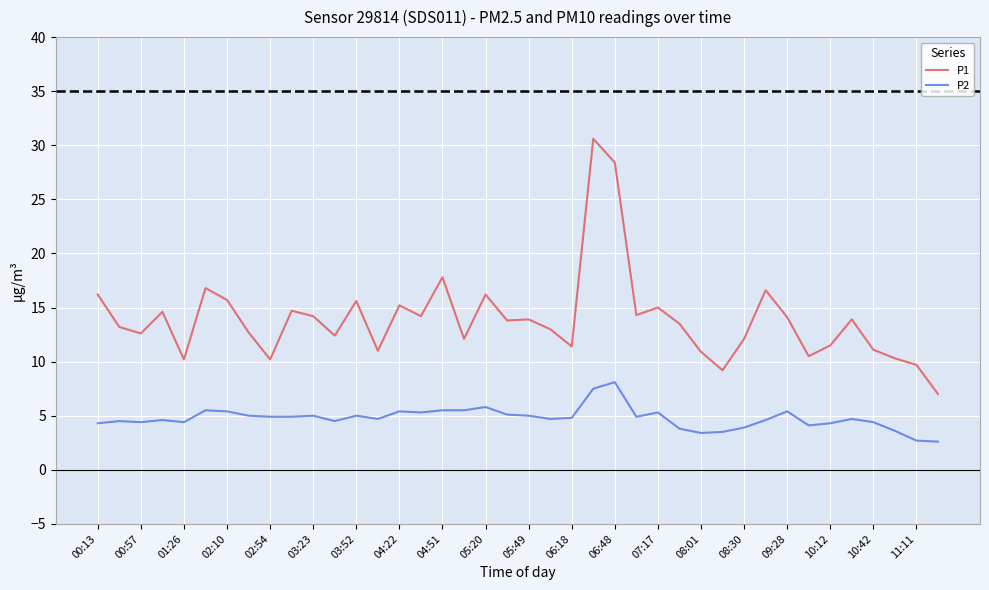

What is the average value of the P2 series?

4.8